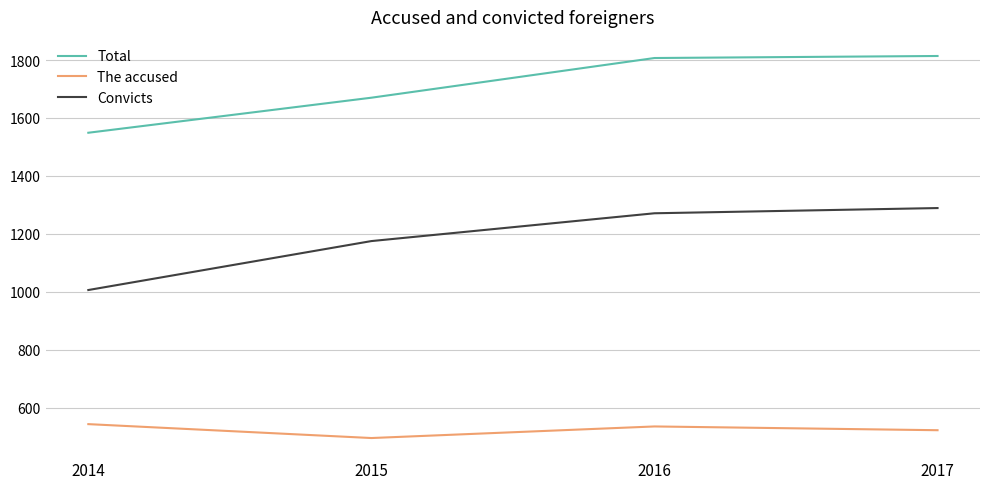

How many values in the Convicts series are below 1271?

2